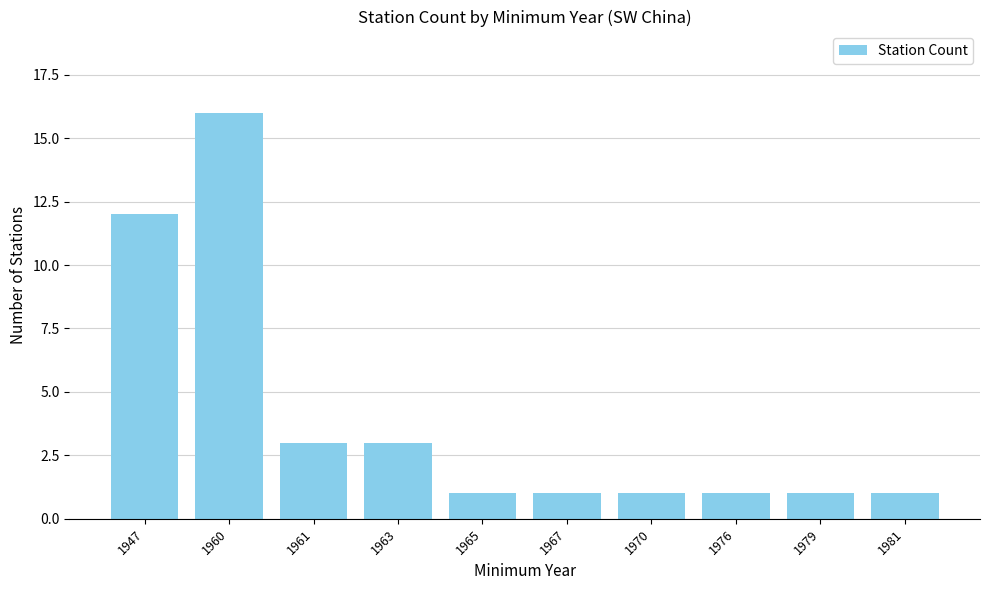

Which category has the highest value across all series?

1960